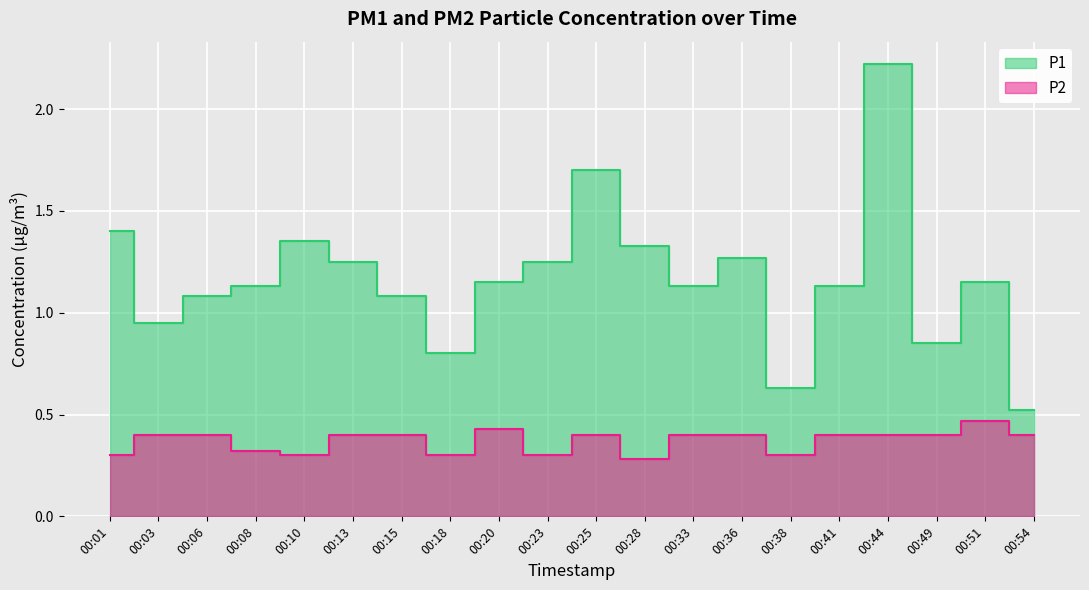

How many lines are shown in the chart?

2